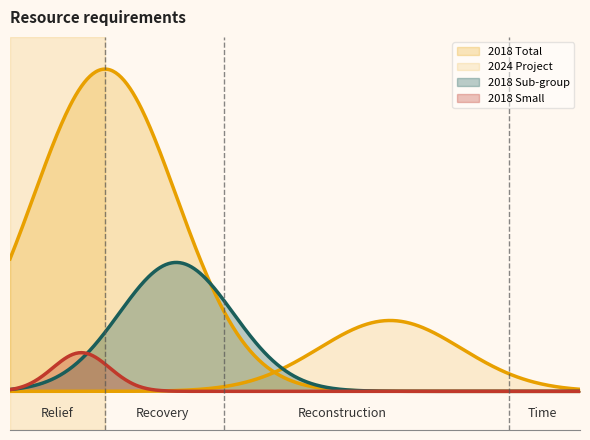

The value at 2018 is 50929. True or false?

True